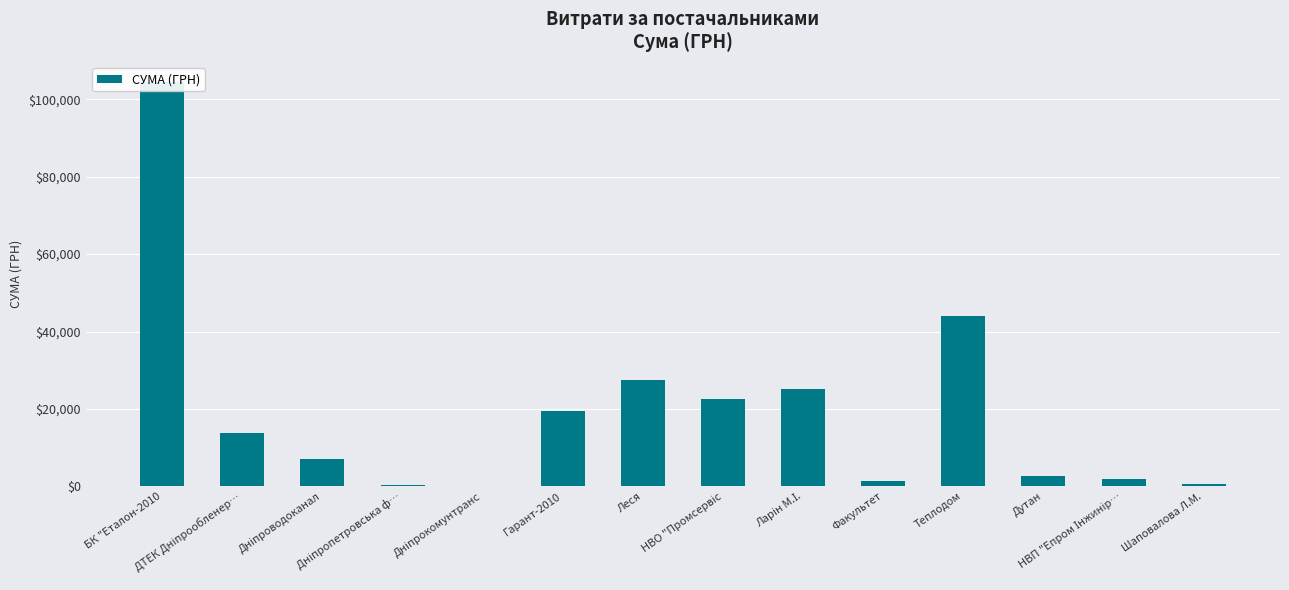

What is the minimum value shown in the chart?

135.7